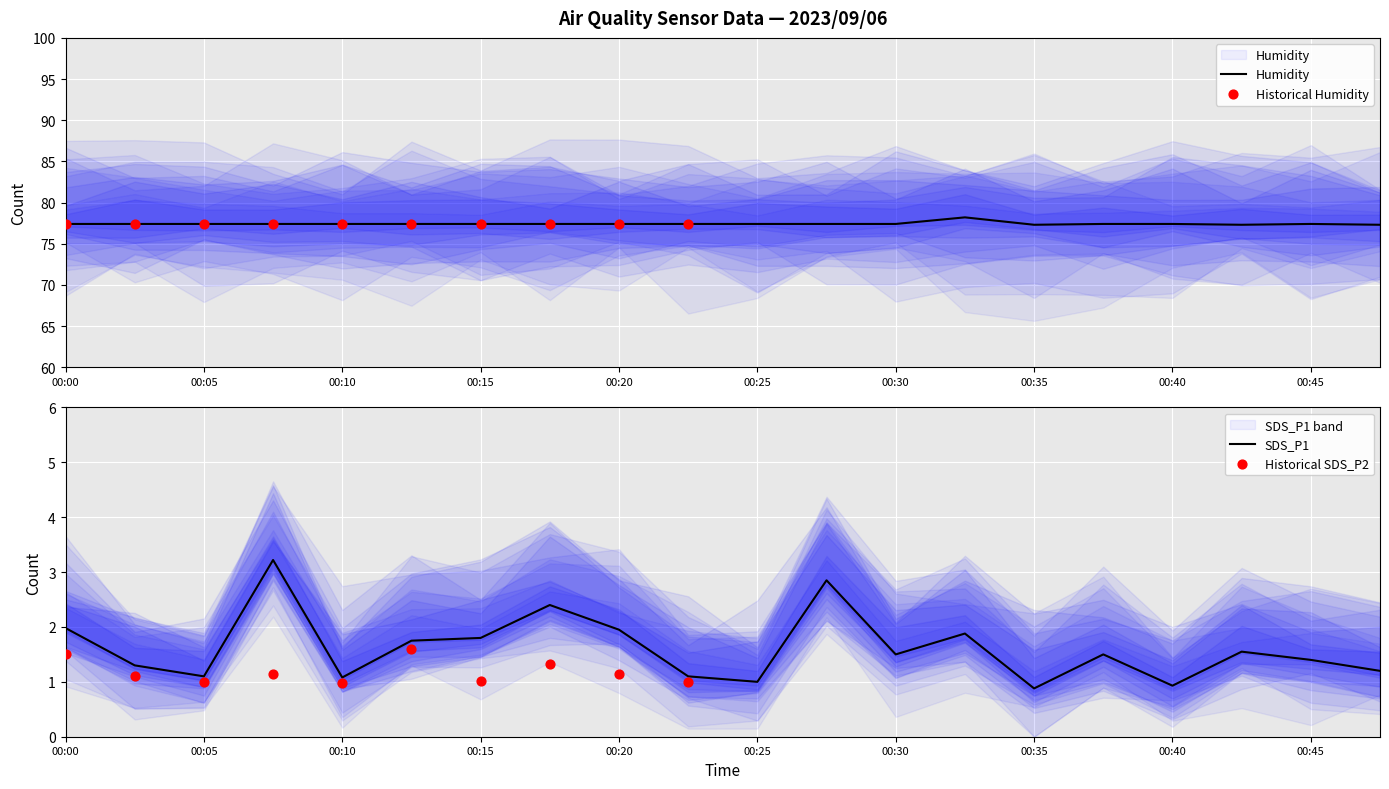

At which category is the sum across all series the highest?

00:07